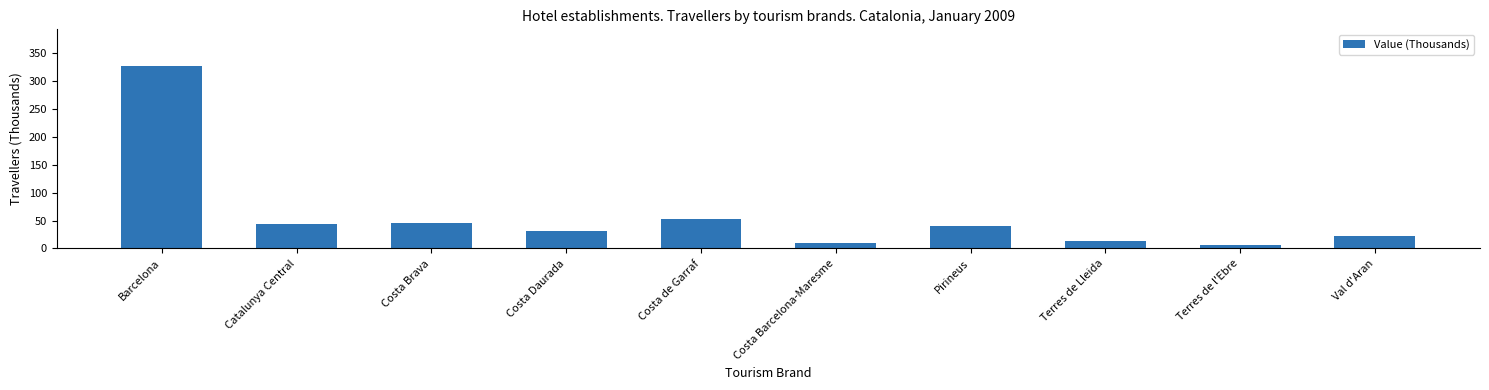

Is it true that the value at Val d'Aran is 37.0?

False